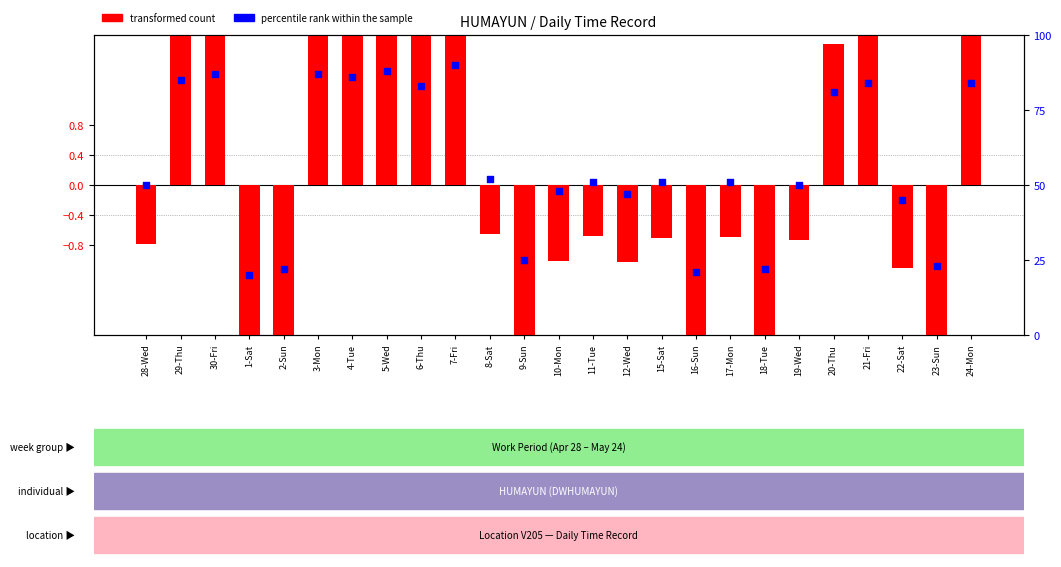

What are all the series names shown in the legend?

transformed count, percentile rank within the sample